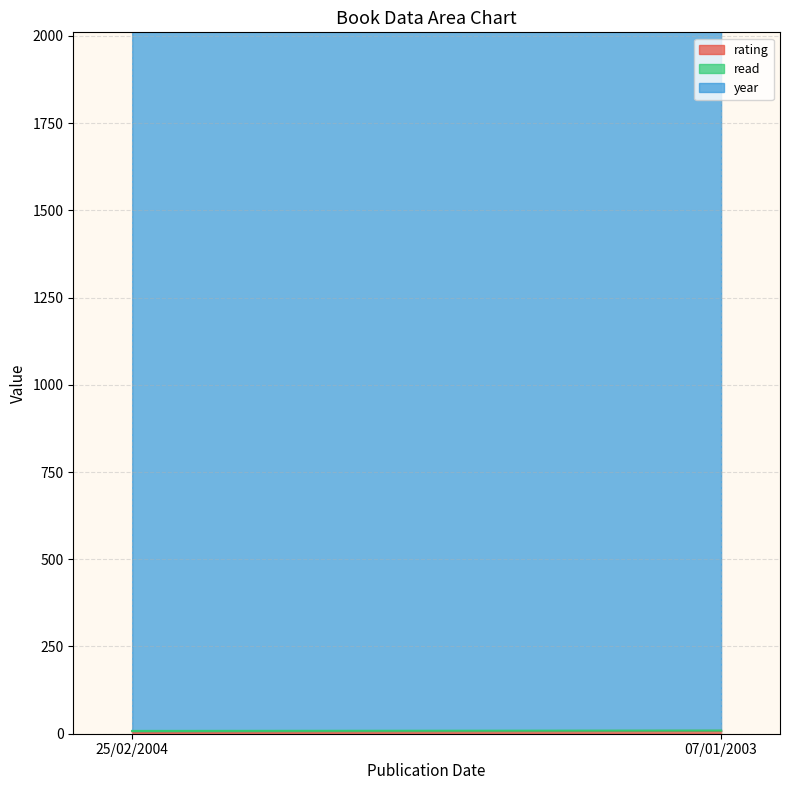

Reading left to right, extract all data points from this chart.

rating: 25/02/2004=7	07/01/2003=8
read: 25/02/2004=1	07/01/2003=1
year: 25/02/2004=2004	07/01/2003=2003